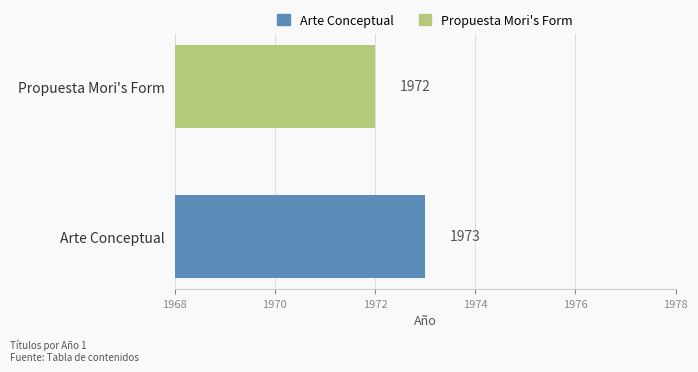

What is the minimum value shown in the chart?

1972